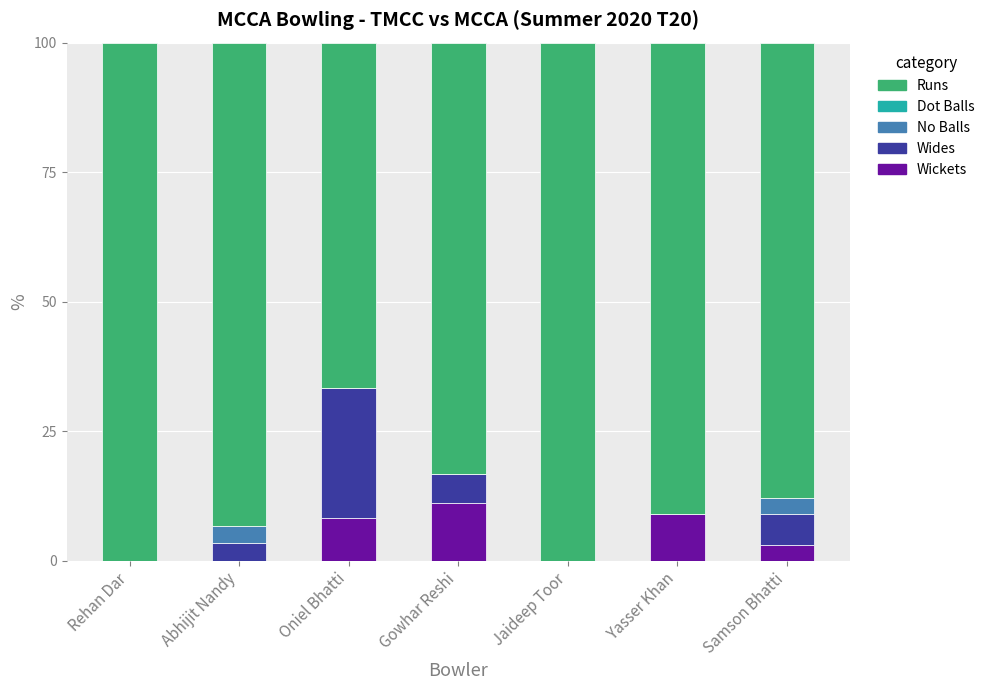

The Wickets series shows 8.3 at Oniel Bhatti. True or false?

True